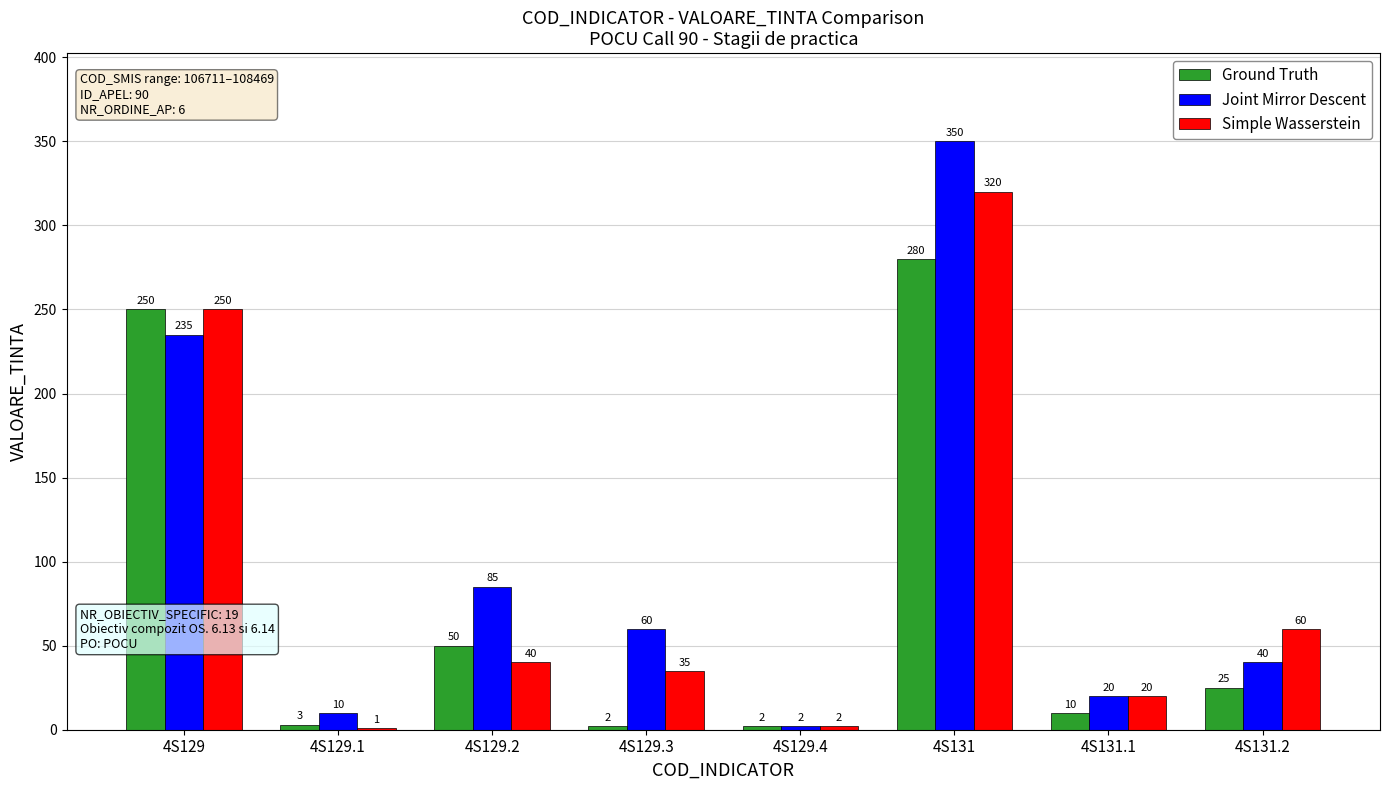

Between 4S129.1 and 4S129.3, which series saw the biggest shift?

Joint Mirror Descent